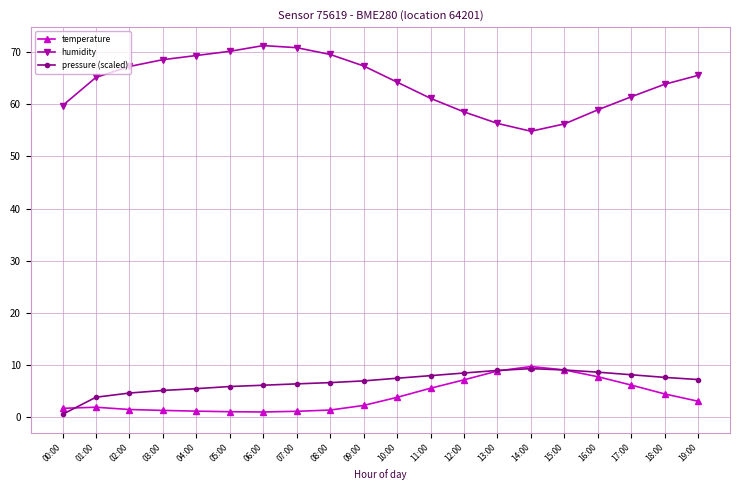

True or false: pressure (scaled) and humidity cross at least once.

False